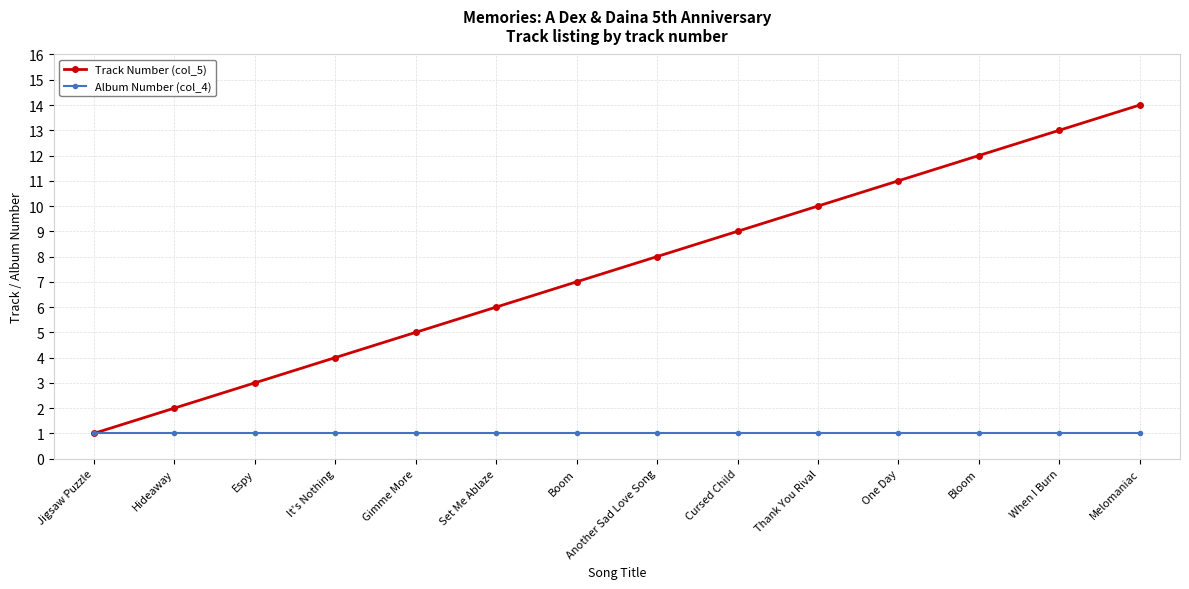

What is the average value of the Album Number (col_4) series?

1